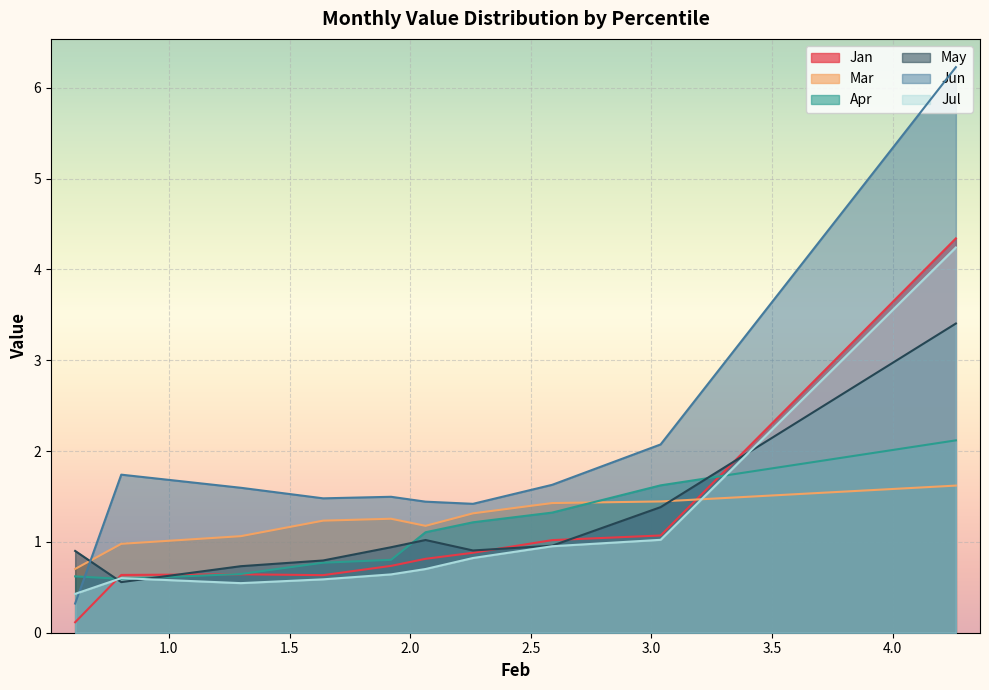

Which series has the largest range (max minus min)?

Jun